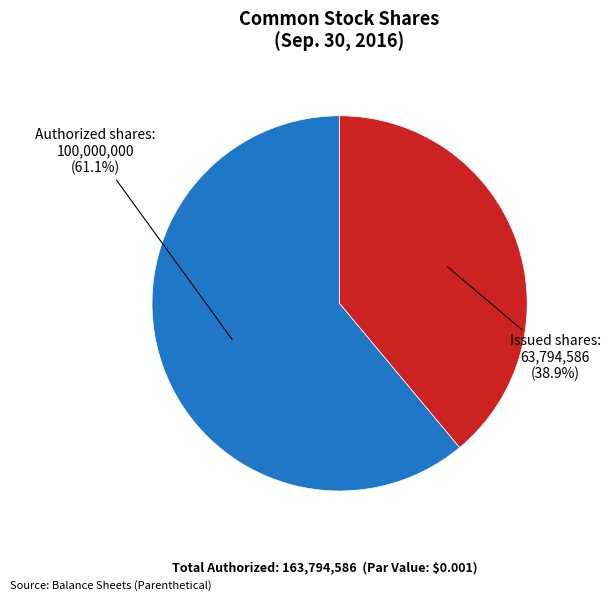

To the nearest percent, what is the difference between the largest and smallest slice percentages?

22%